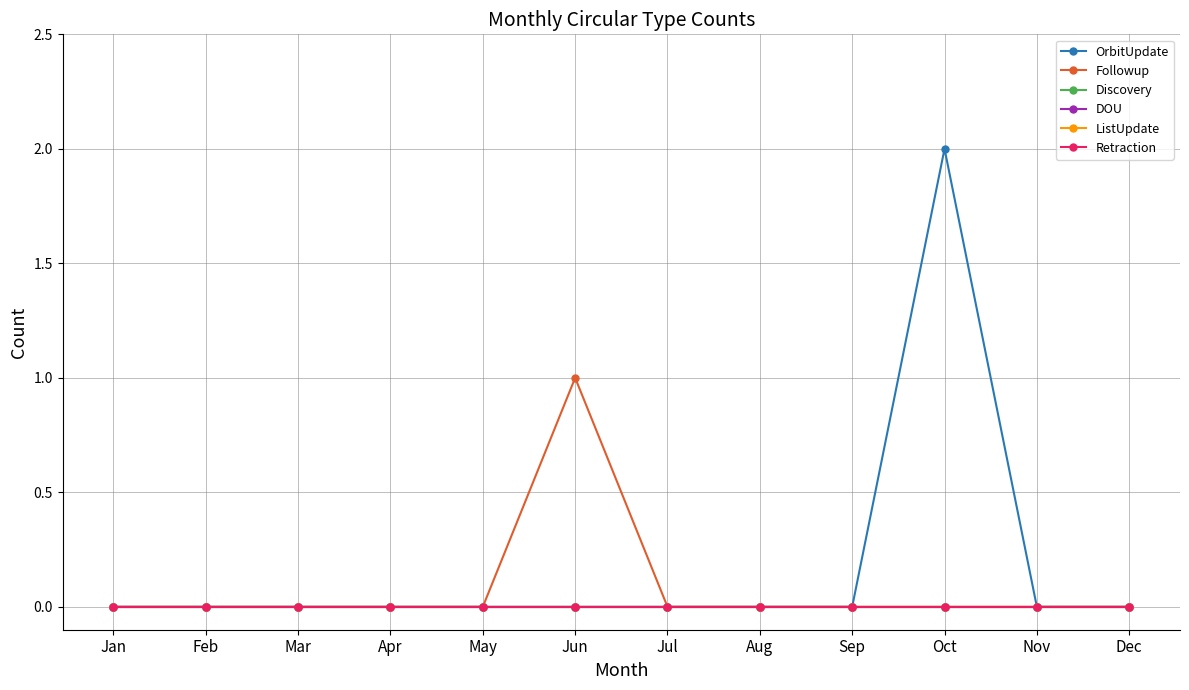

Between Jun and Oct, which series saw the biggest shift?

OrbitUpdate